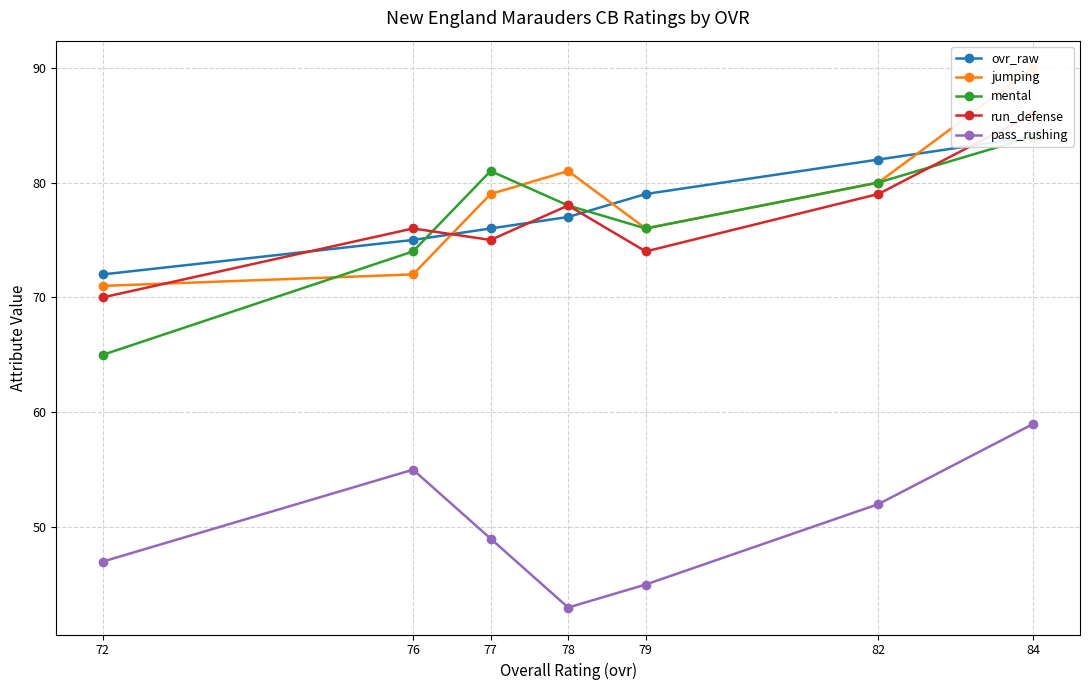

List the labels in order of pass_rushing value, smallest first.

78, 79, 72, 77, 82, 76, 84